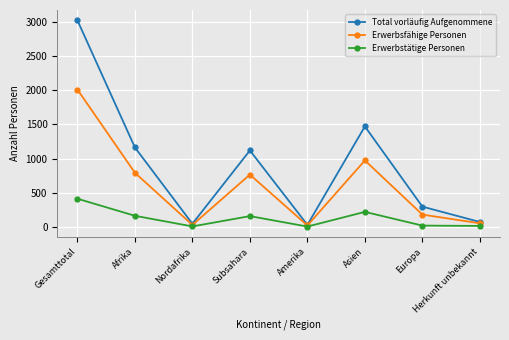

What is the approximate value of Total vorläufig Aufgenommene at Subsahara, to the nearest 50?

1100